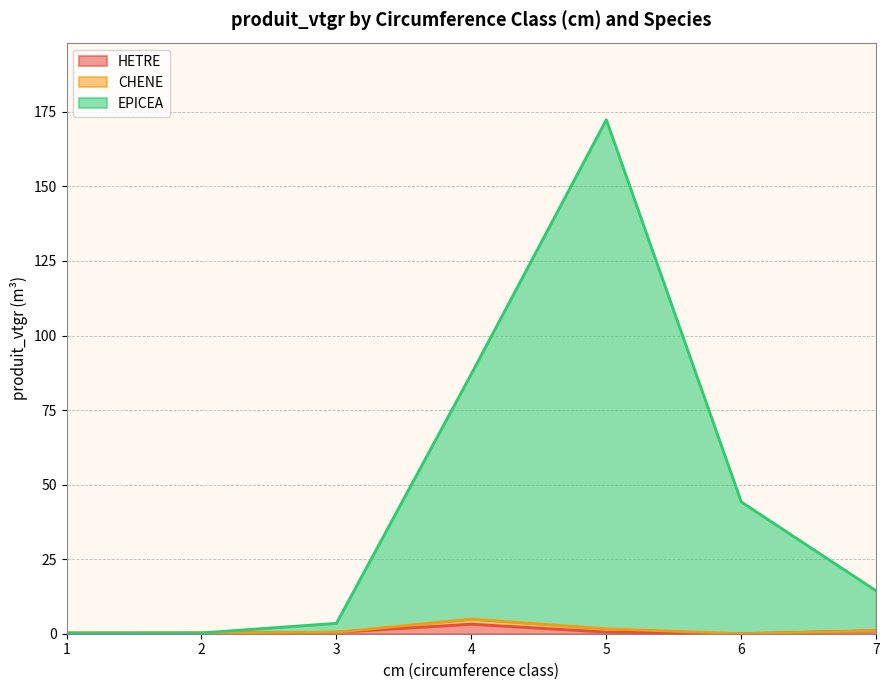

Which series has the widest spread of values?

EPICEA